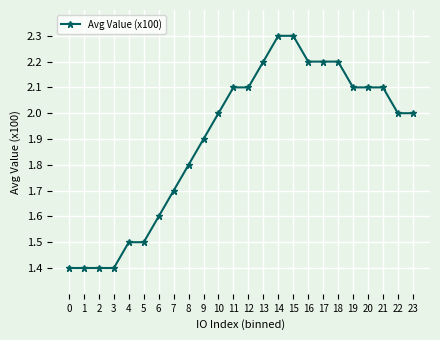

How many lines are shown in the chart?

1